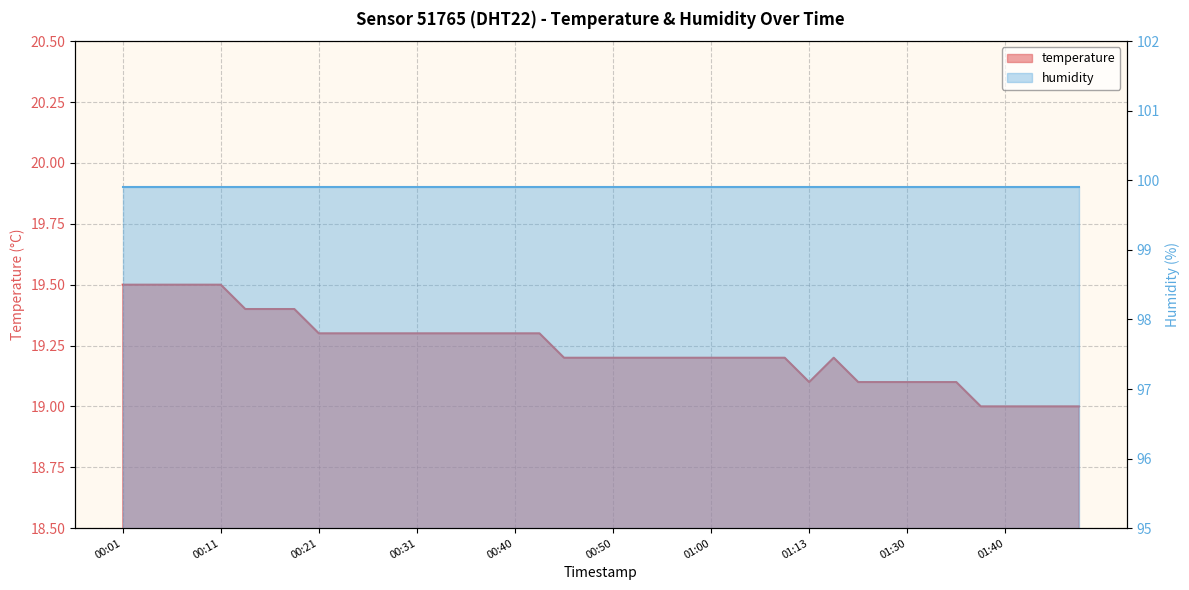

Count the values in the range 19 to 20.

40